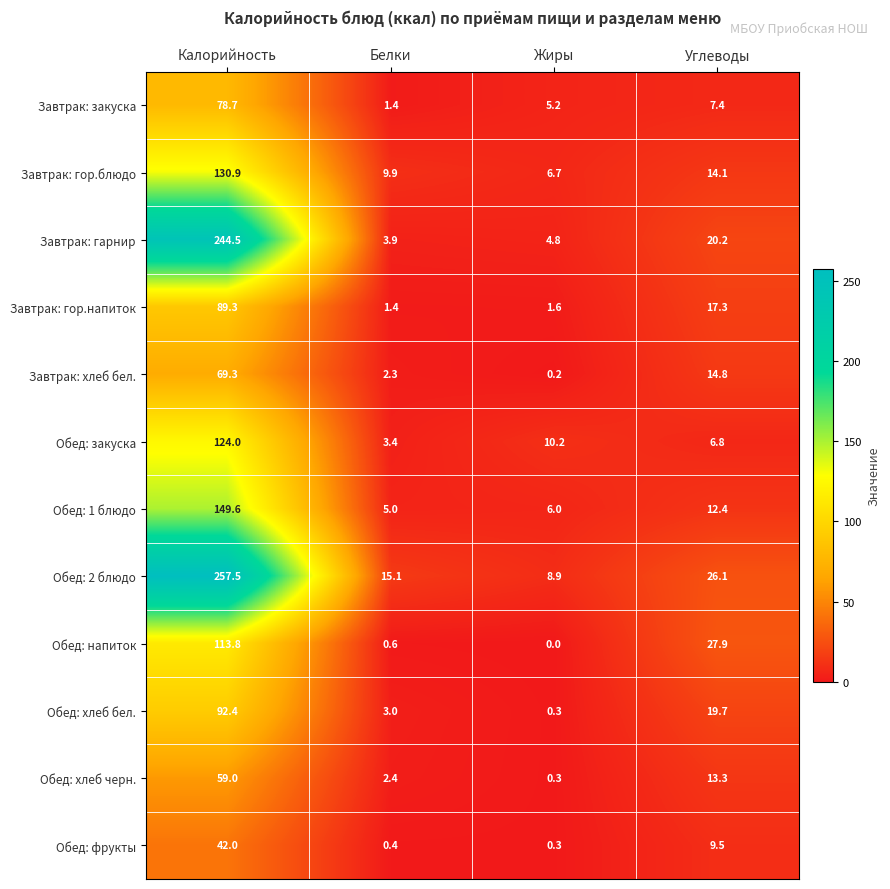

Which series has the largest total across all categories?

Обед: 2 блюдо